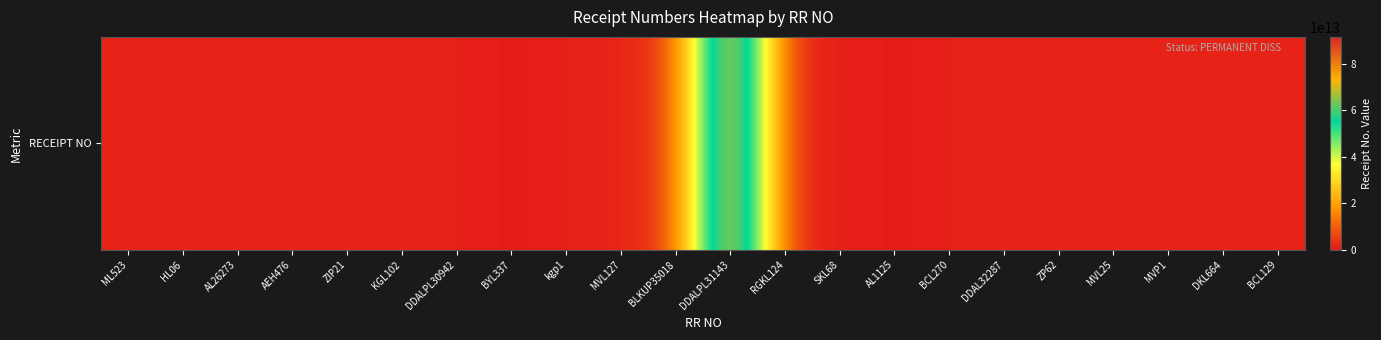

What is the difference between the second highest and minimum values?

4539200000268